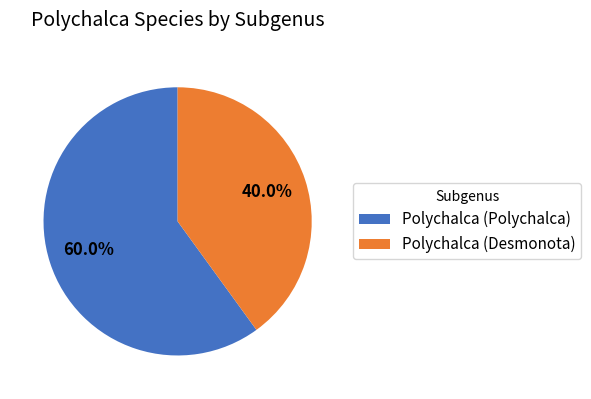

Which category accounts for the majority?

Polychalca (Polychalca)